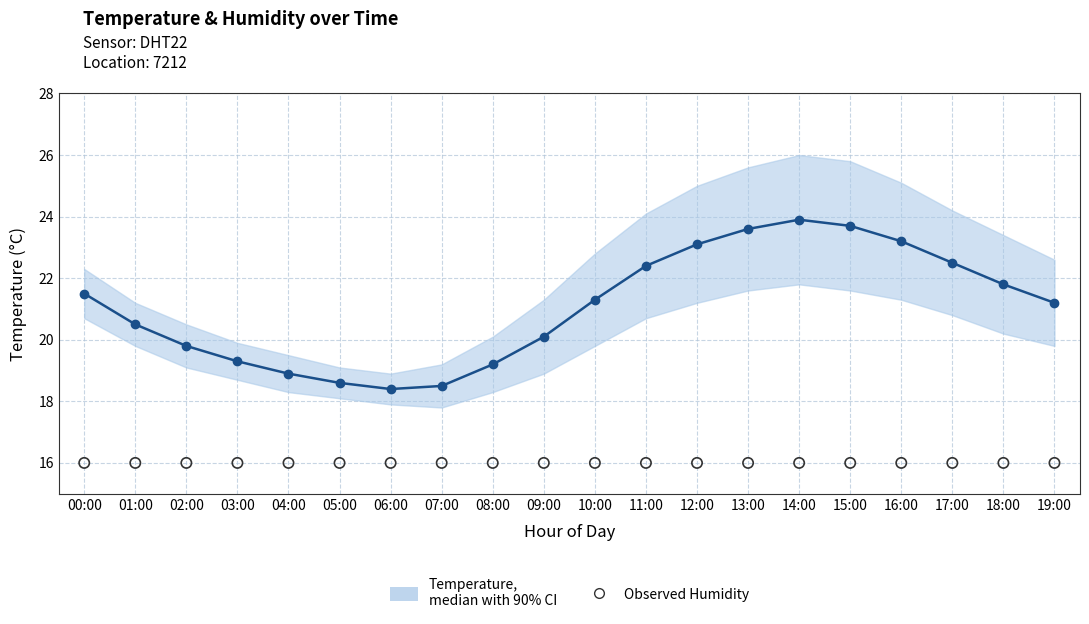

Which series has the widest spread of Y values?

Temperature median